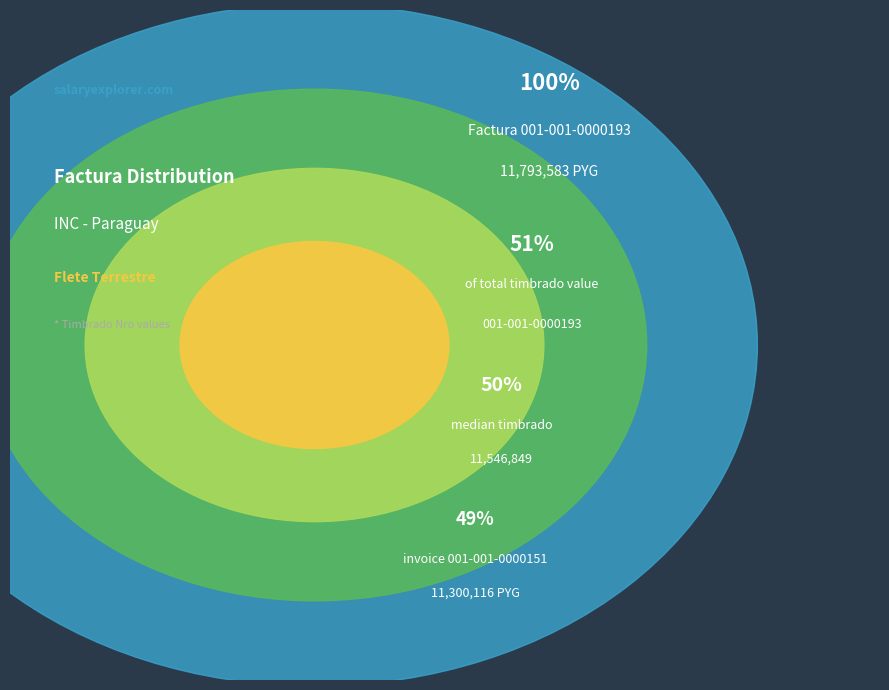

Which has a higher value, 001-001-0000193 or 001-001-0000151?

001-001-0000193